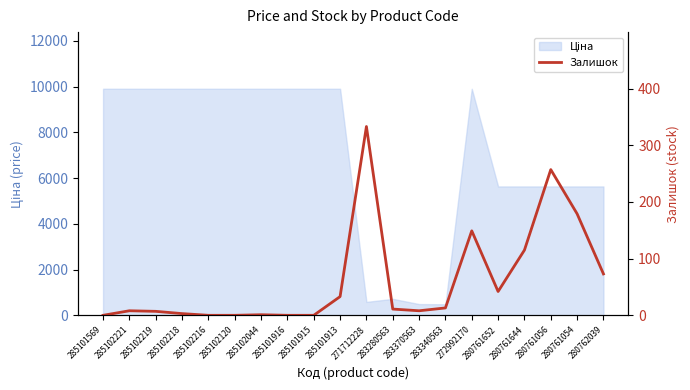

Reading right to left, what are all the values shown in this chart?

280762039=73	280761054=179	280761056=257	280761644=115	280761652=42	272992170=149	283340563=13	283370563=8	283280563=11	271712228=333	285101913=33	285101915=0	285101916=0	285102044=1	285102120=0	285102216=0	285102218=3	285102219=7	285102221=8	285101569=0